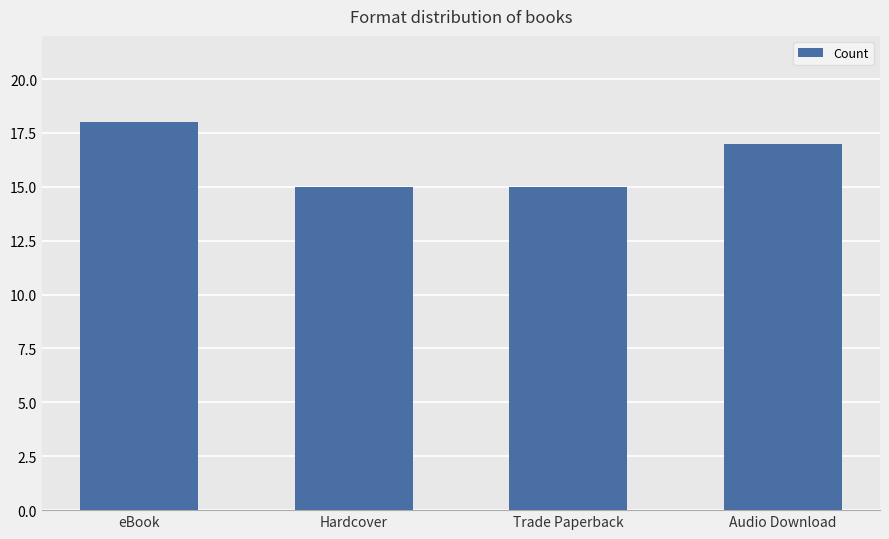

Approximately how many times larger is the value at eBook compared to Trade Paperback?

1.2